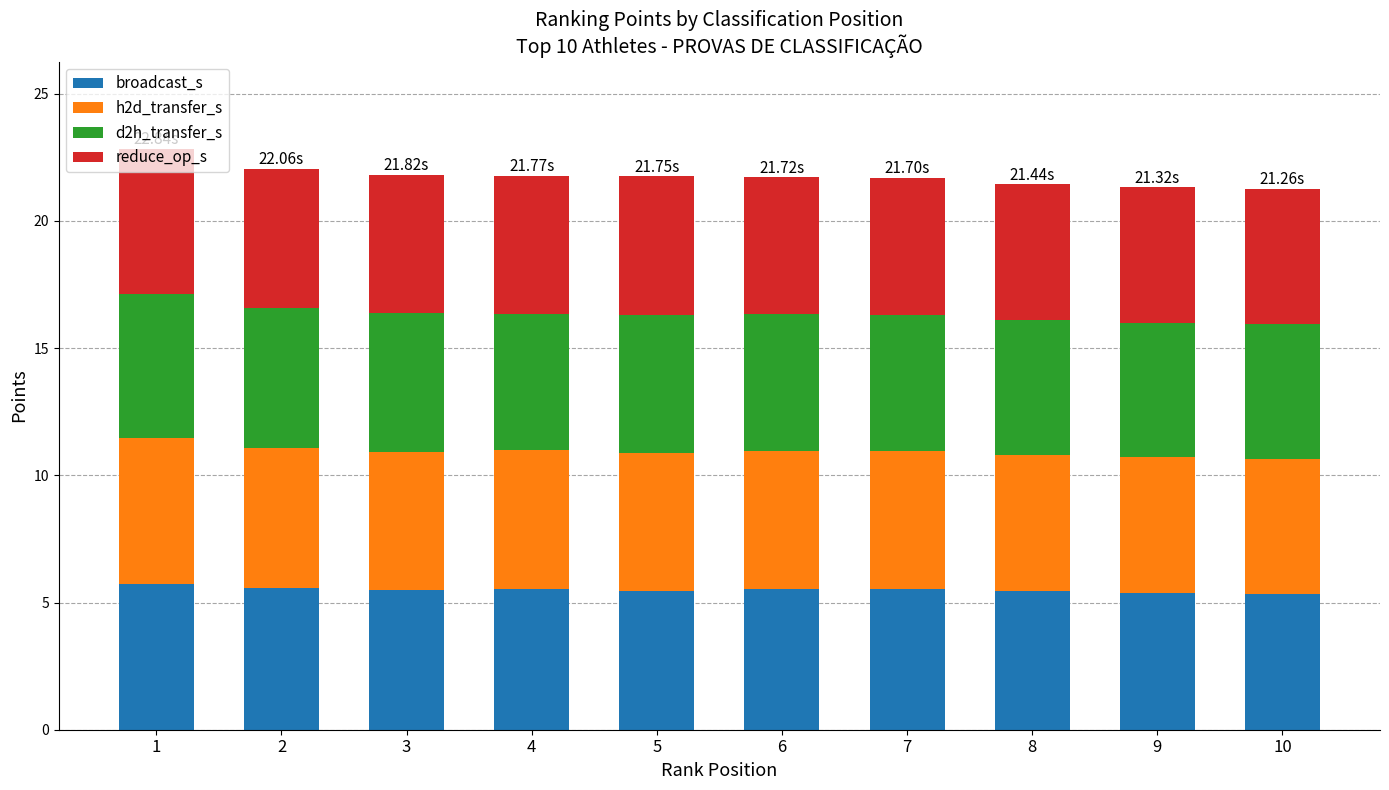

Are the bars grouped side by side (vs. stacked)?

No